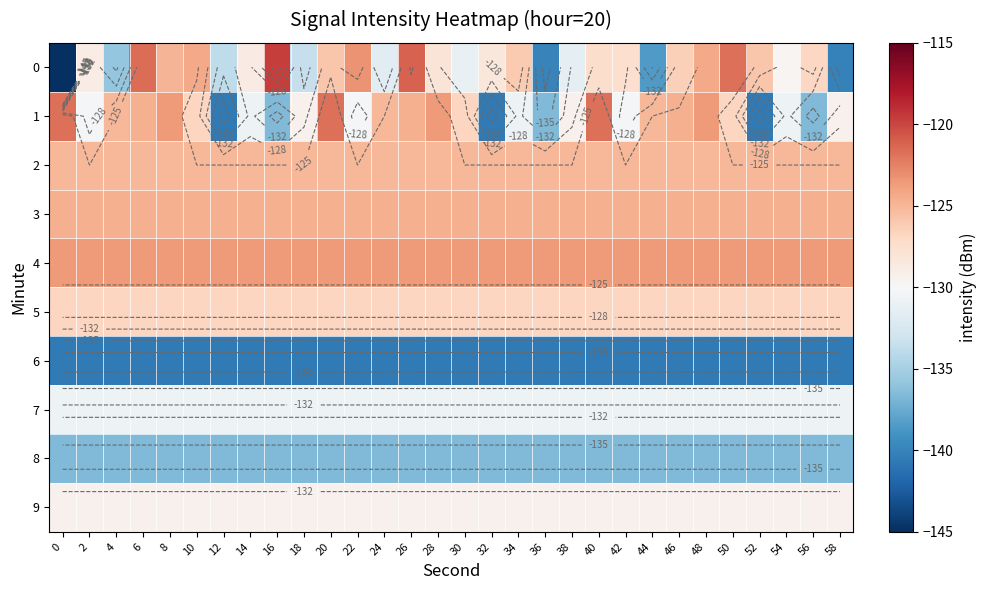

Is the value of 7 at 32 greater than the value of 4 at 22?

No